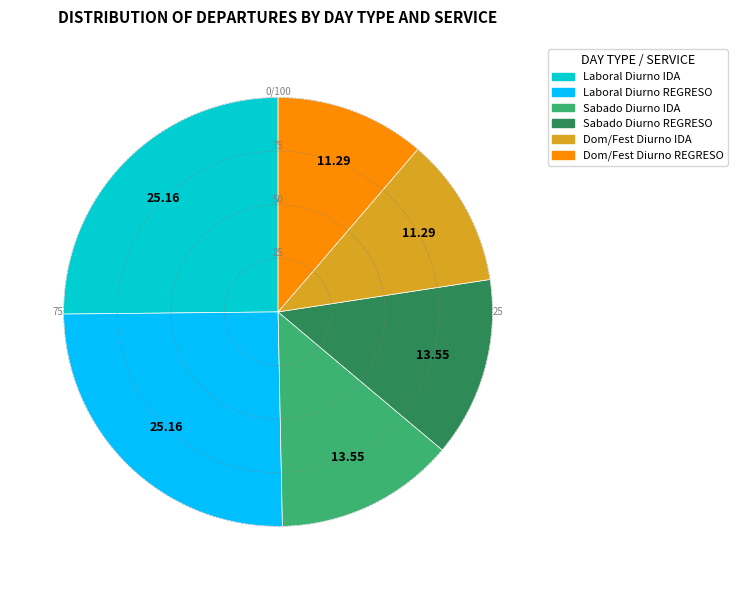

Does any single category account for the majority?

No